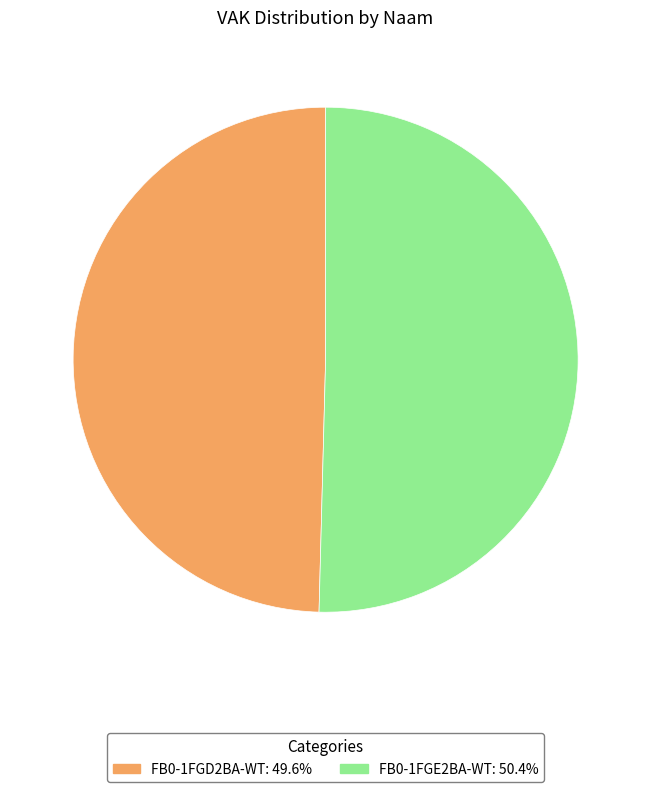

Which slice represents more than half of the pie?

FB0-1FGE2BA-WT